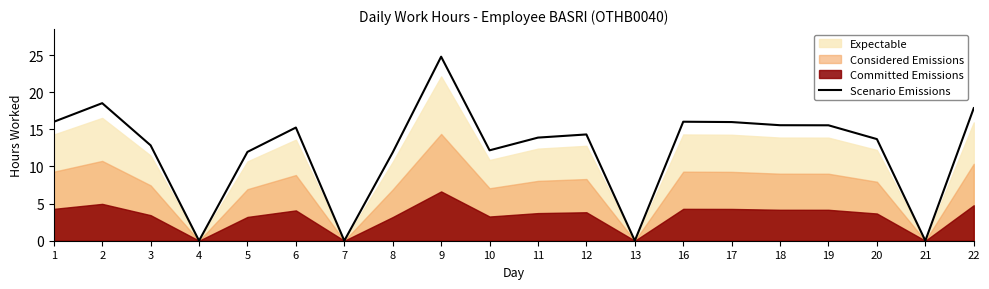

How many points are higher than both their immediate neighbors (excluding endpoints)?

5